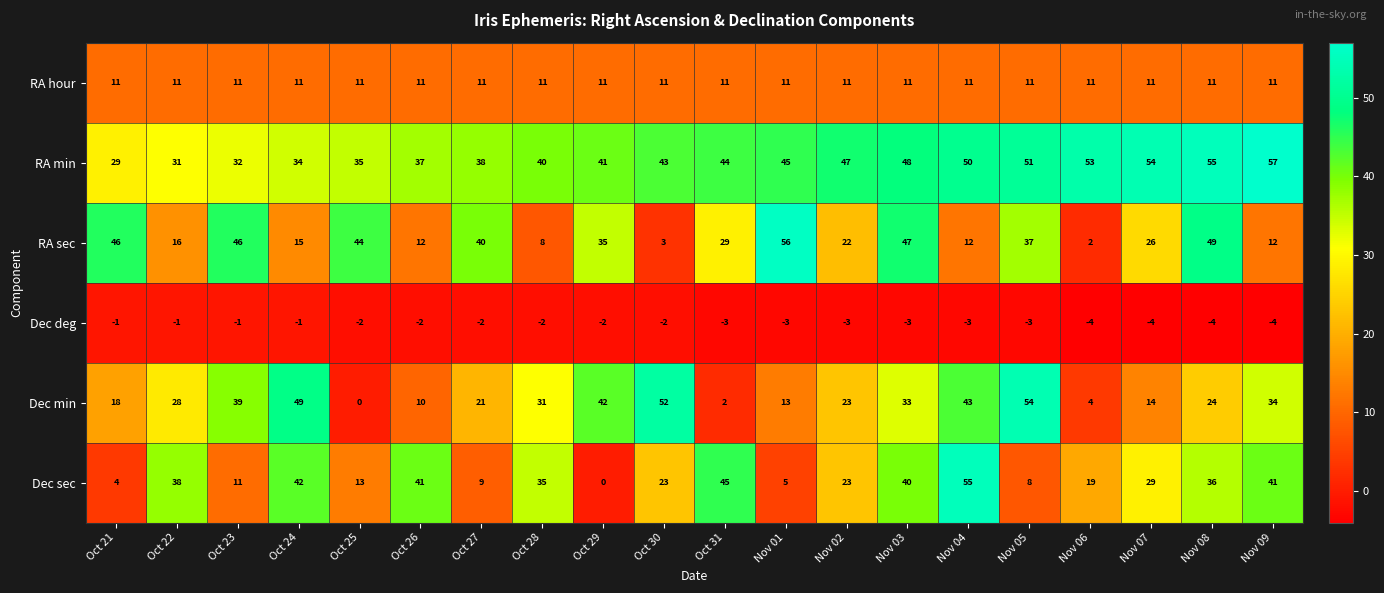

Where is RA sec nearest to the value 29?

Oct 31